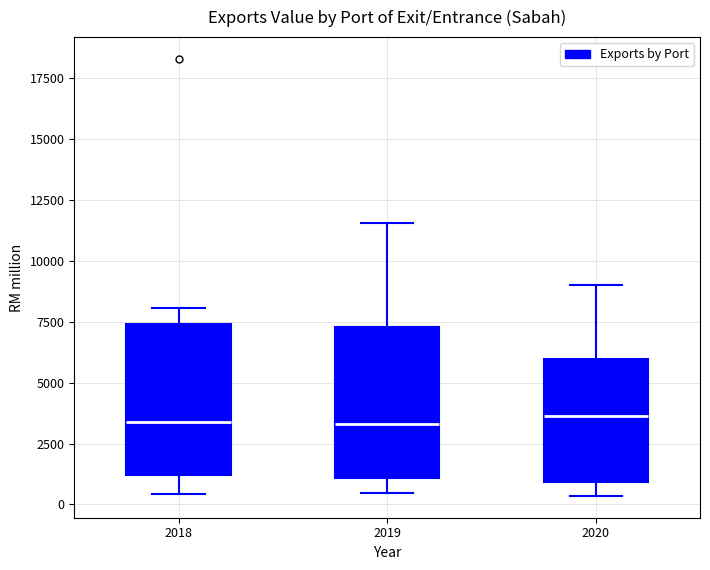

Where is the upper edge of the box at x = 2018 on the y-axis? The values are not printed on the chart, so give them approximately, as read against the axis.

7500